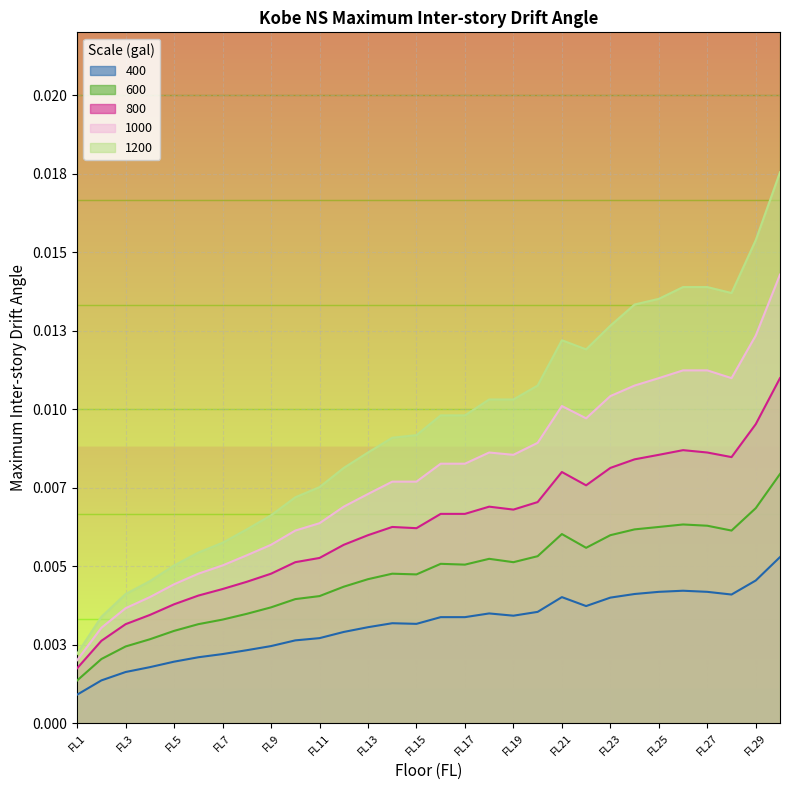

In 800, how many points are lower than both neighbors (excluding endpoints)?

4